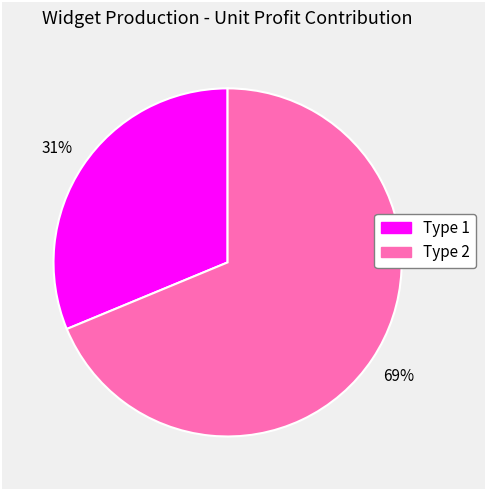

To the nearest percent, what portion does Type 1 represent?

31%